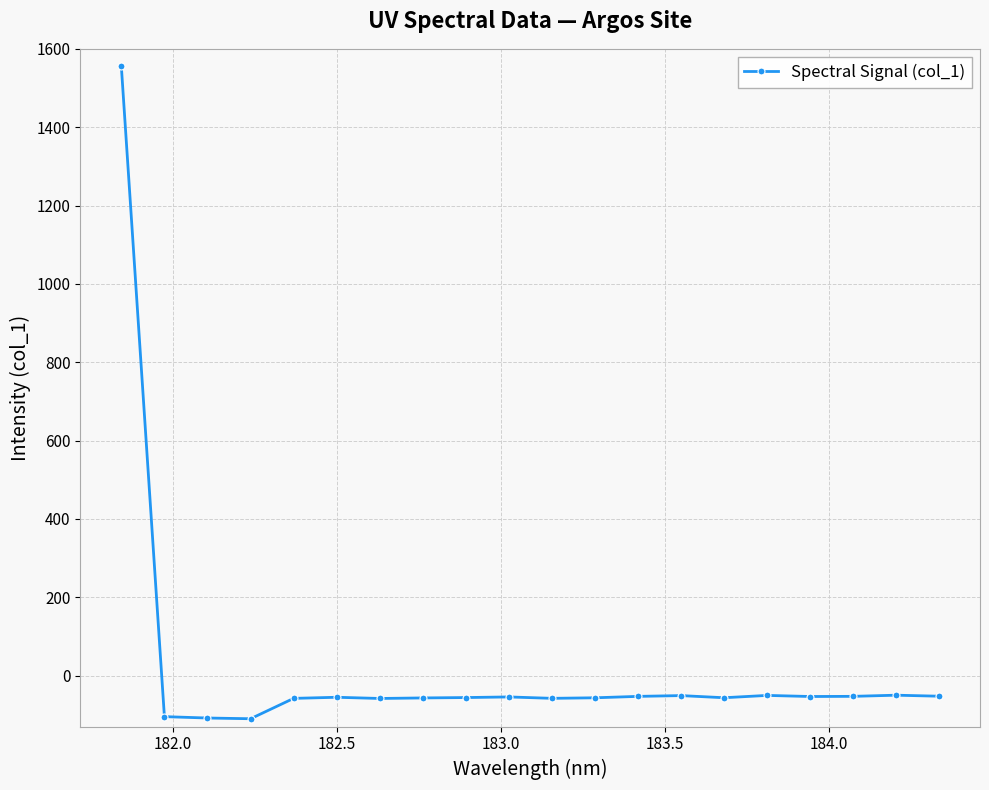

What is the value of the 5th point from the left?

-58.0